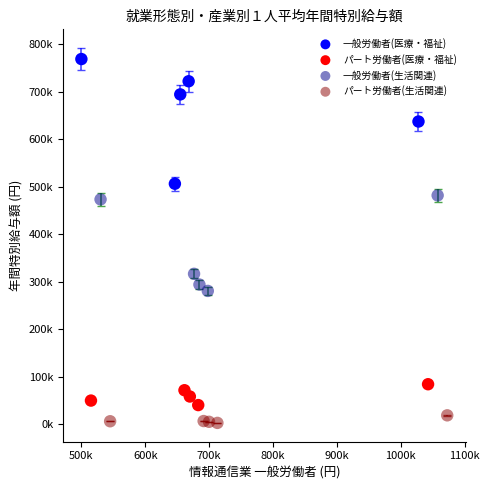

Which series has the largest Y range (max minus min)?

一般労働者(医療・福祉)